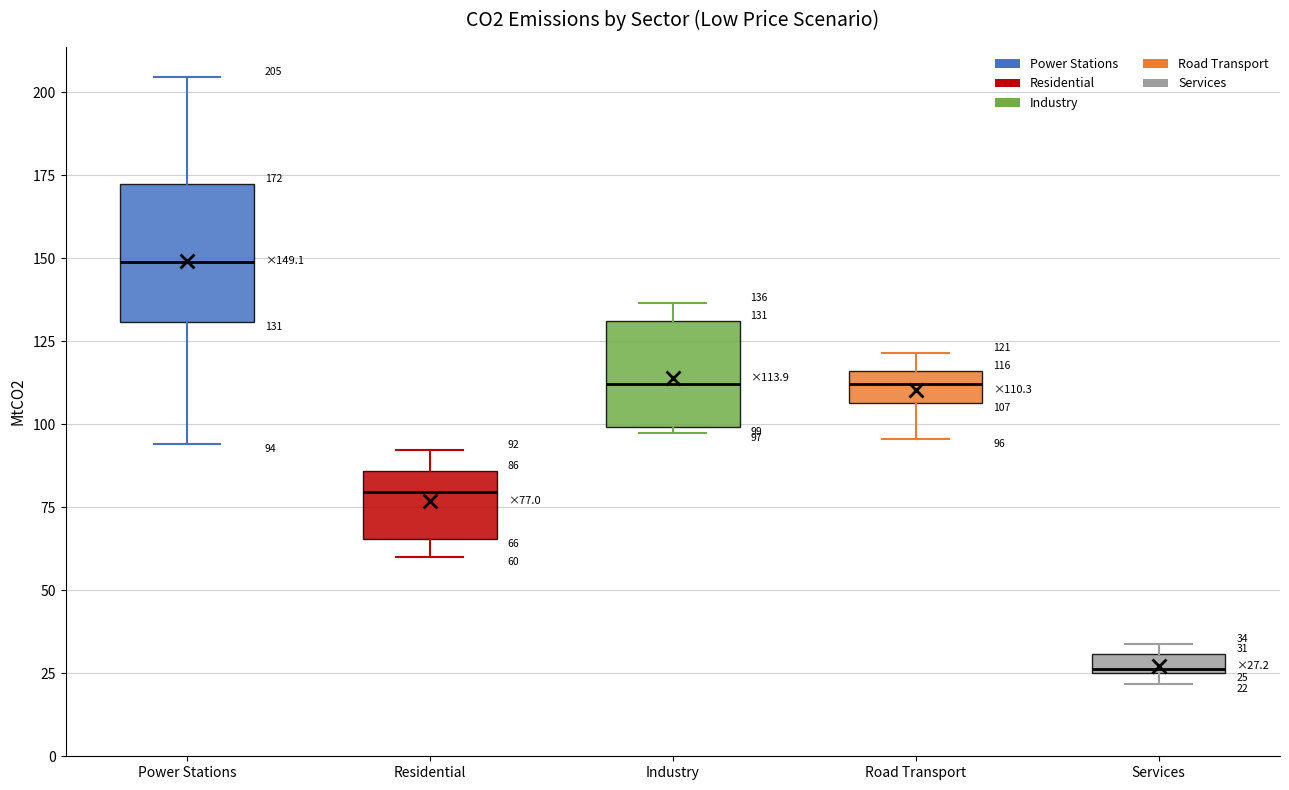

Which box has the highest median line?

Power Stations